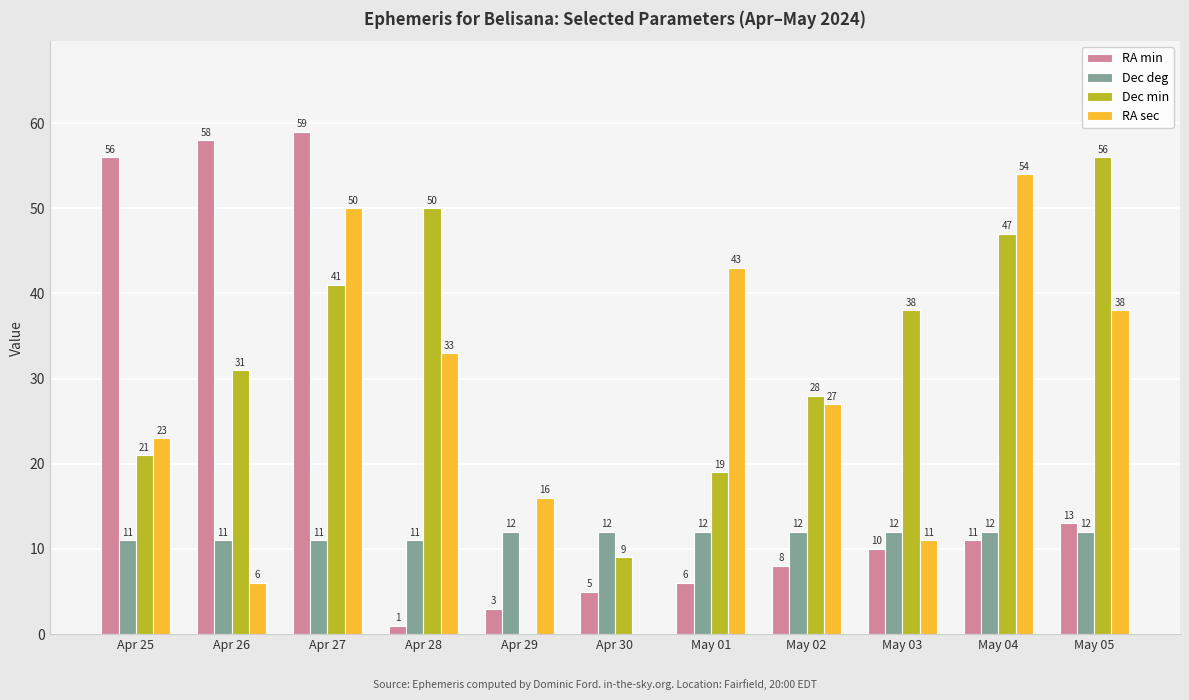

Which label corresponds to the largest value in the chart?

Apr 27